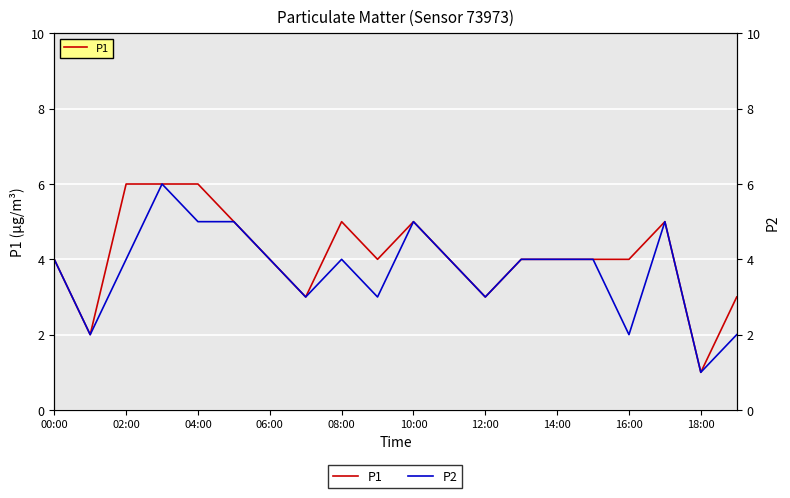

Is the value of P1 at 12:00 greater than the value of P2 at 06:00?

No